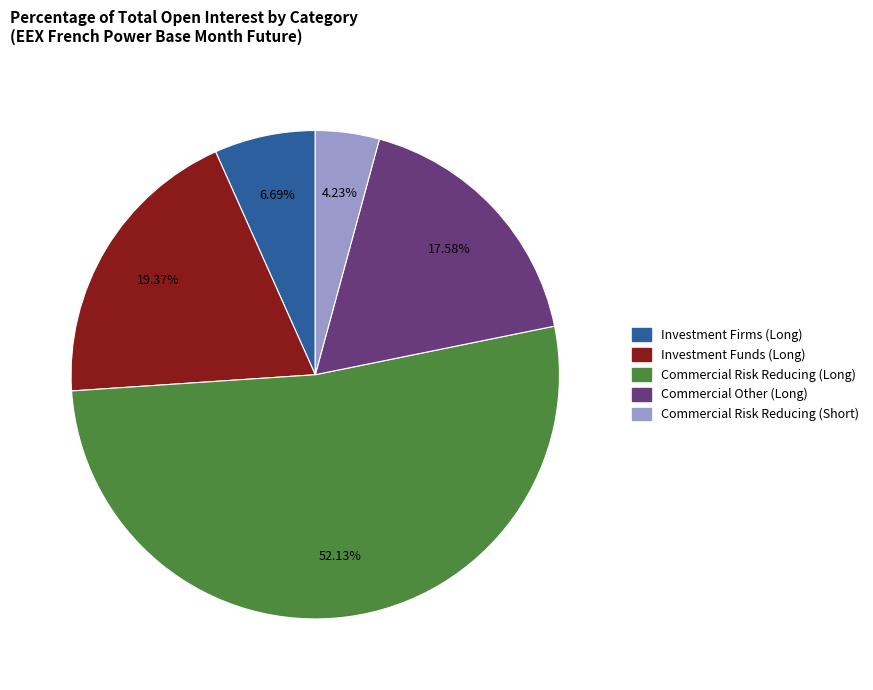

Is there any slice that represents more than half of the pie?

Yes